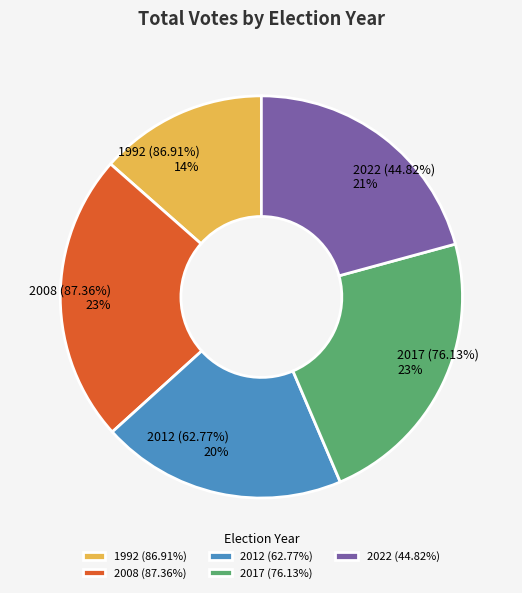

Which slice is the largest?

2008 (87.36%)